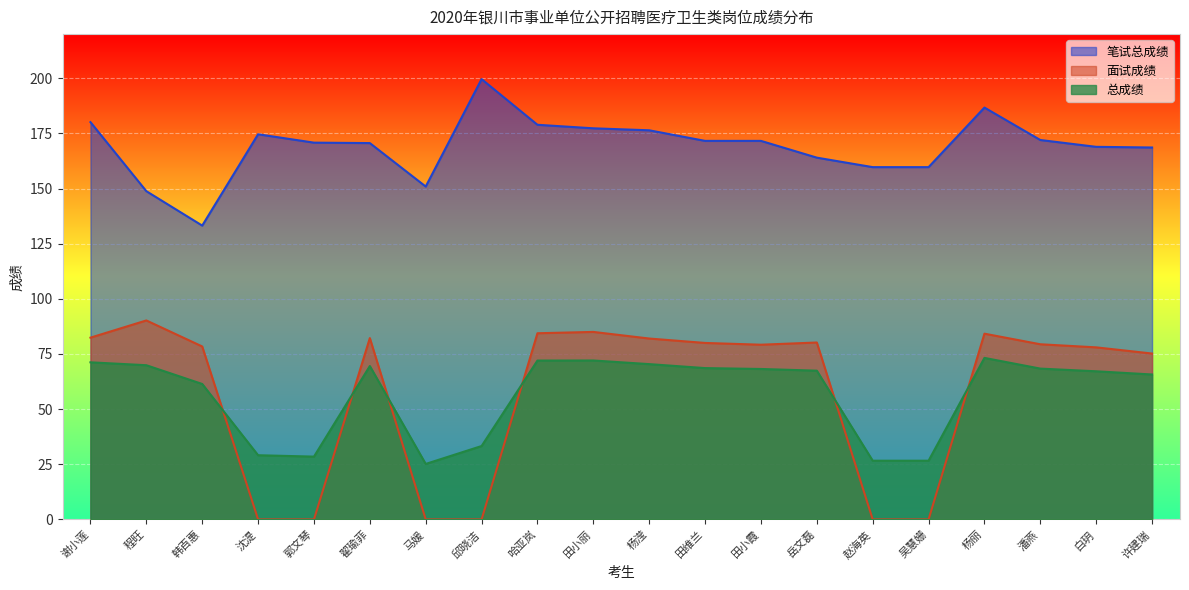

What are all the series names shown in the legend?

笔试总成绩, 面试成绩, 总成绩